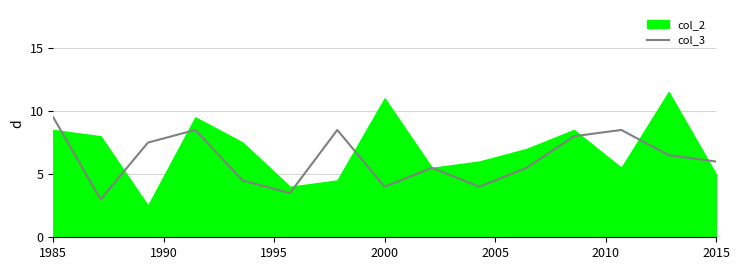

What is the sum of all values?

93.0